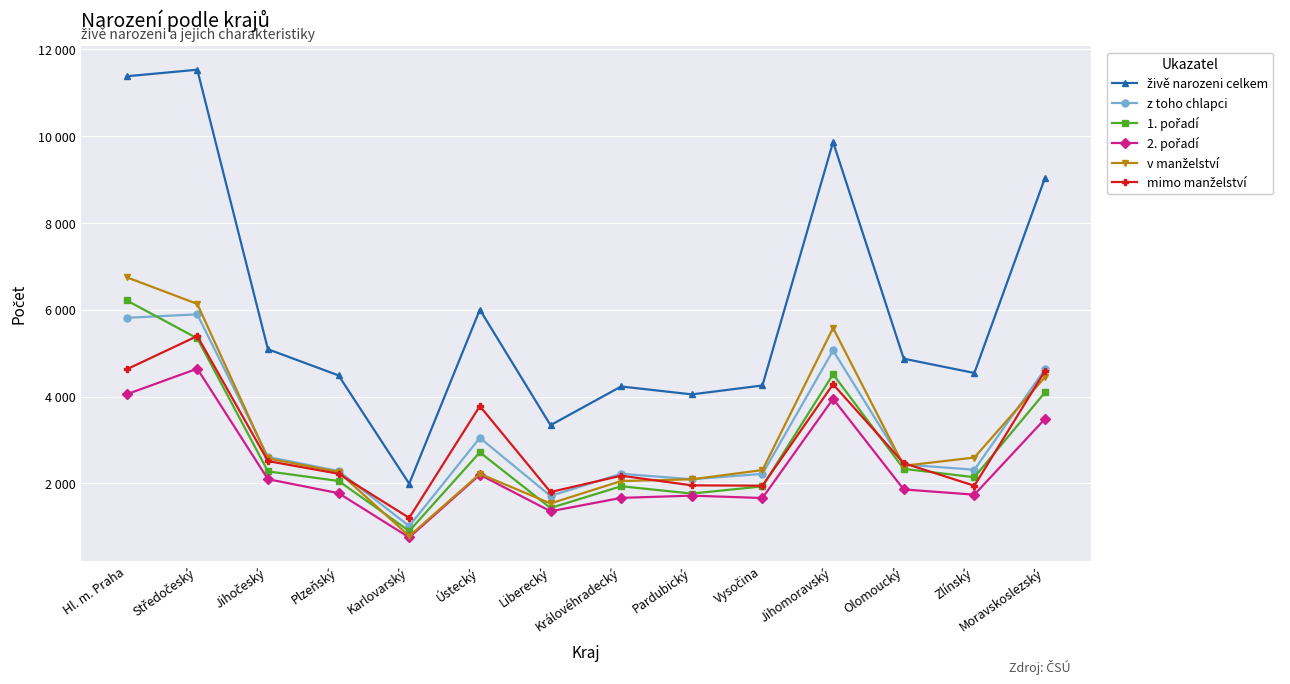

At which category is the sum across all series the highest?

Středočeský